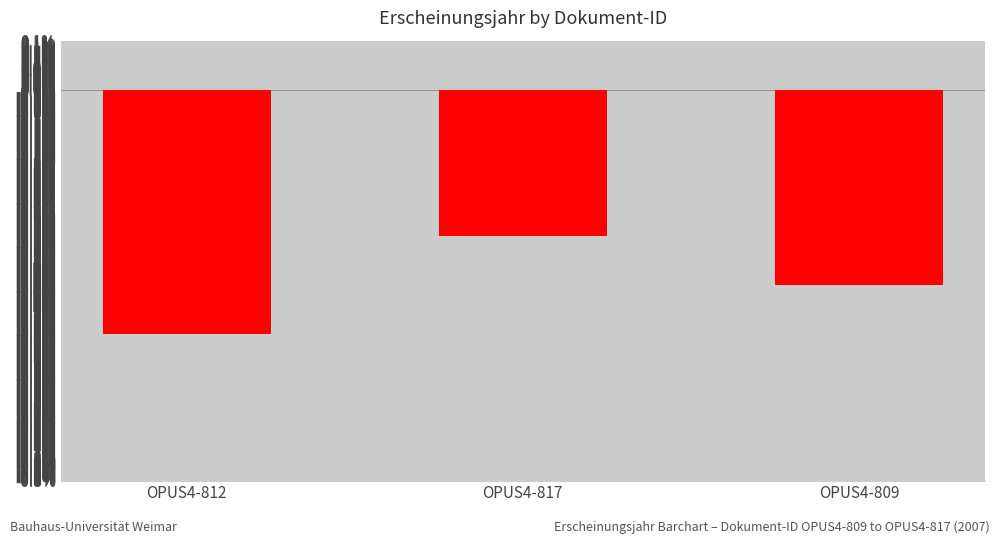

Does the chart contain any negative values?

Yes